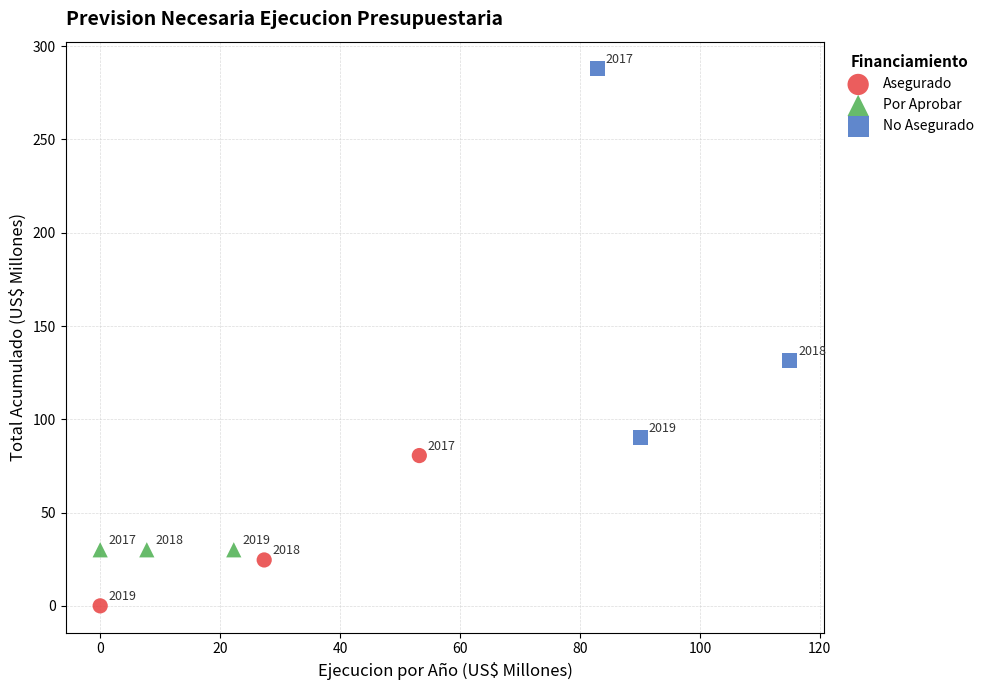

Which series reaches the maximum Y coordinate?

No Asegurado